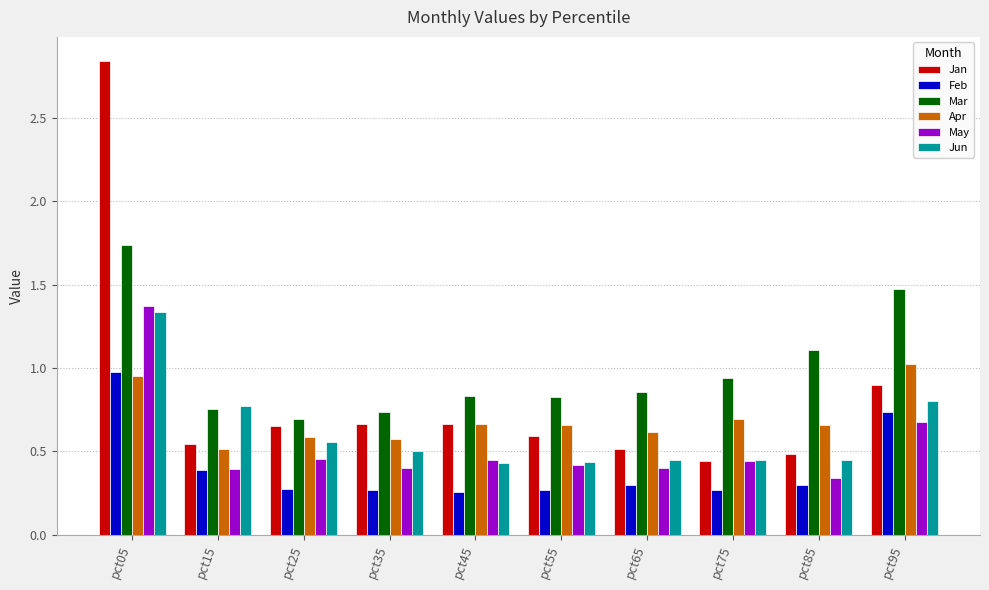

At which category does the chart reach its peak across all series?

pct05